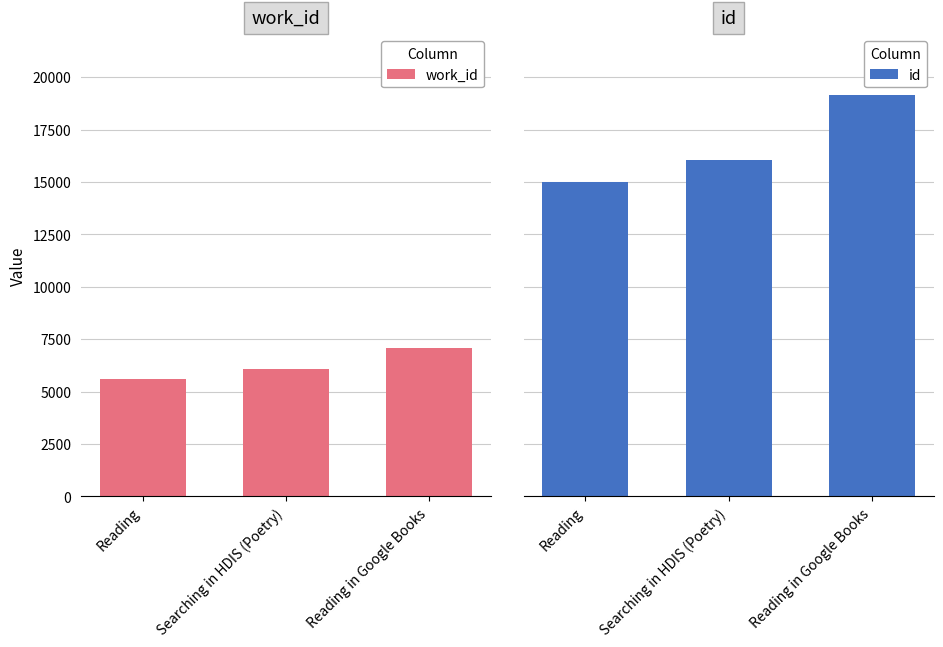

What is the value of the id bar at the 2nd from the left?

16071